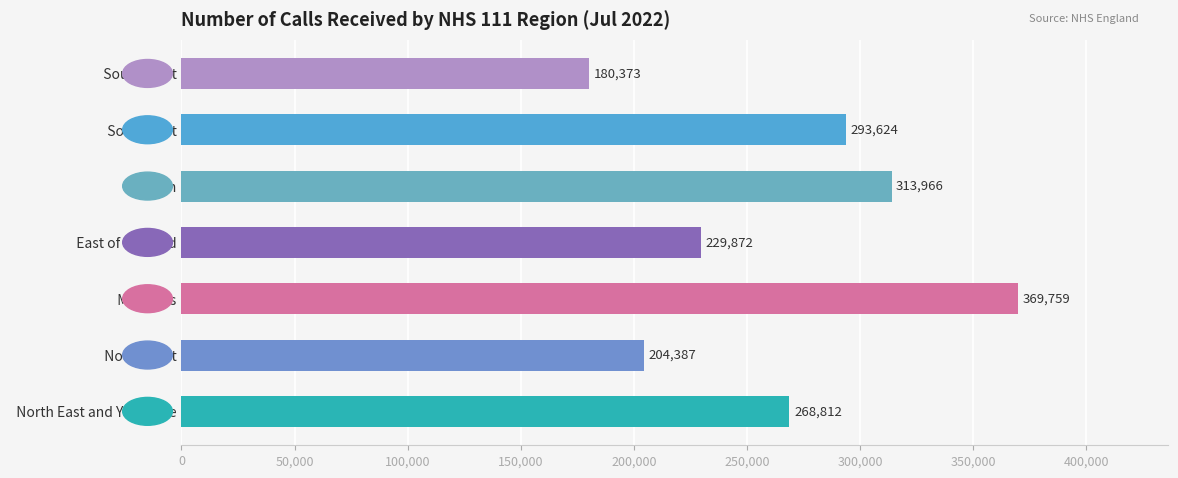

What is the approximate value at   South West?

180373